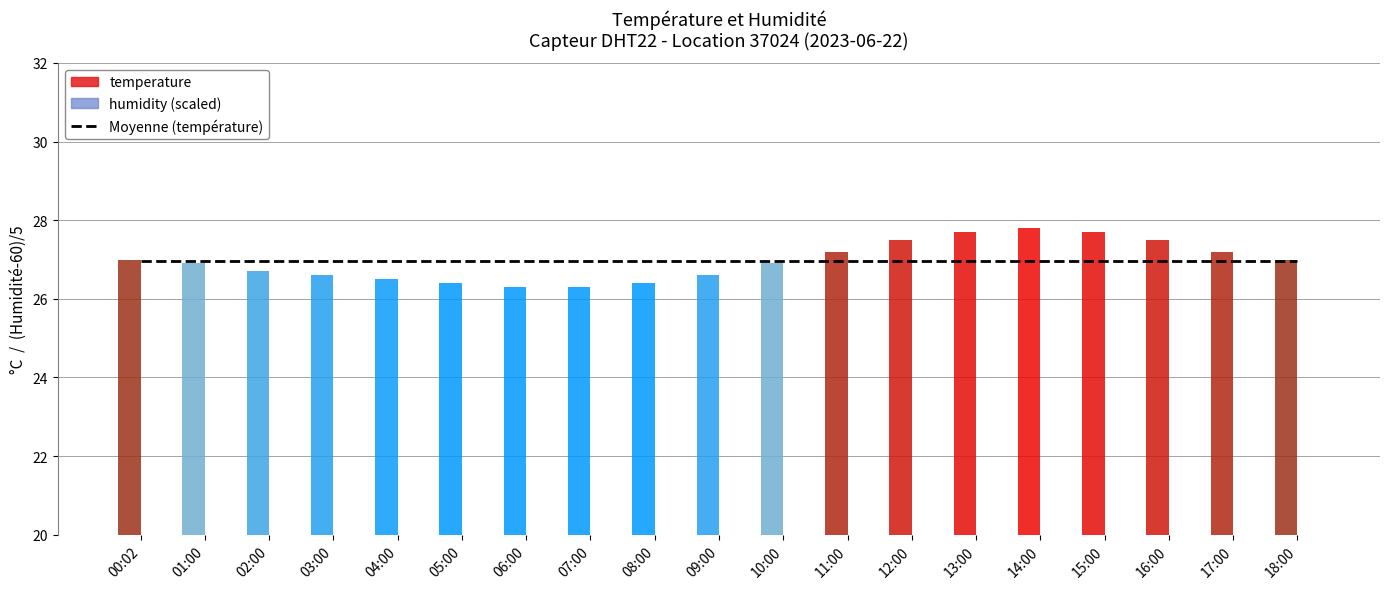

Reading left to right, what are all the values shown in this chart?

Moyenne (température): 00:02=26.9	01:00=26.9	02:00=26.9	03:00=26.9	04:00=26.9	05:00=26.9	06:00=26.9	07:00=26.9	08:00=26.9	09:00=26.9	10:00=26.9	11:00=26.9	12:00=26.9	13:00=26.9	14:00=26.9	15:00=26.9	16:00=26.9	17:00=26.9	18:00=26.9
temperature: 00:02=27.0	01:00=26.9	02:00=26.7	03:00=26.6	04:00=26.5	05:00=26.4	06:00=26.3	07:00=26.3	08:00=26.4	09:00=26.6	10:00=26.9	11:00=27.2	12:00=27.5	13:00=27.7	14:00=27.8	15:00=27.7	16:00=27.5	17:00=27.2	18:00=27.0
humidity: 00:02=1.7	01:00=1.7	02:00=1.9	03:00=2.0	04:00=2.1	05:00=2.1	06:00=2.2	07:00=2.2	08:00=2.2	09:00=2.0	10:00=1.9	11:00=1.8	12:00=1.6	13:00=1.6	14:00=1.5	15:00=1.6	16:00=1.6	17:00=1.7	18:00=1.8